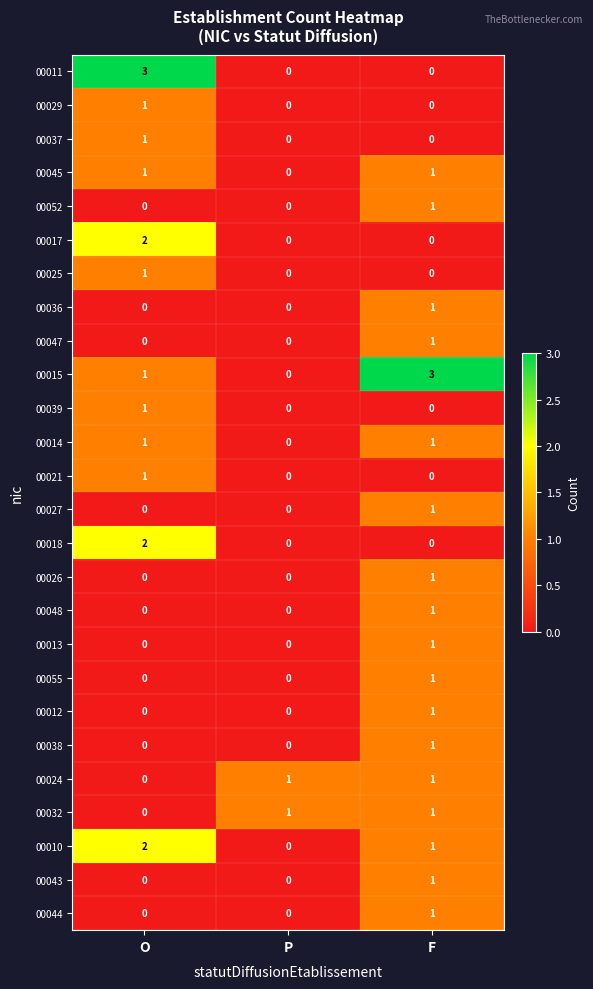

Where is 00015 nearest to the value 1?

O